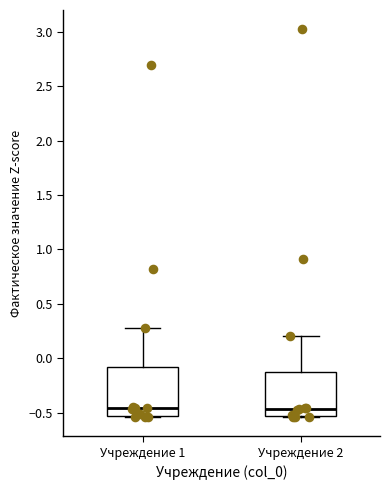

Reading left to right, transcribe this box plot: for each box, give where its median line is, the range the box spans, and where its two whiskers end, as read against the y-axis. The values are not printed on the chart, so give them approximately, as read against the axis.

Учреждение 1: median -0.45, box -0.55 to -0.10, whiskers -0.55 to 0.30
Учреждение 2: median -0.45, box -0.55 to -0.15, whiskers -0.55 to 0.20